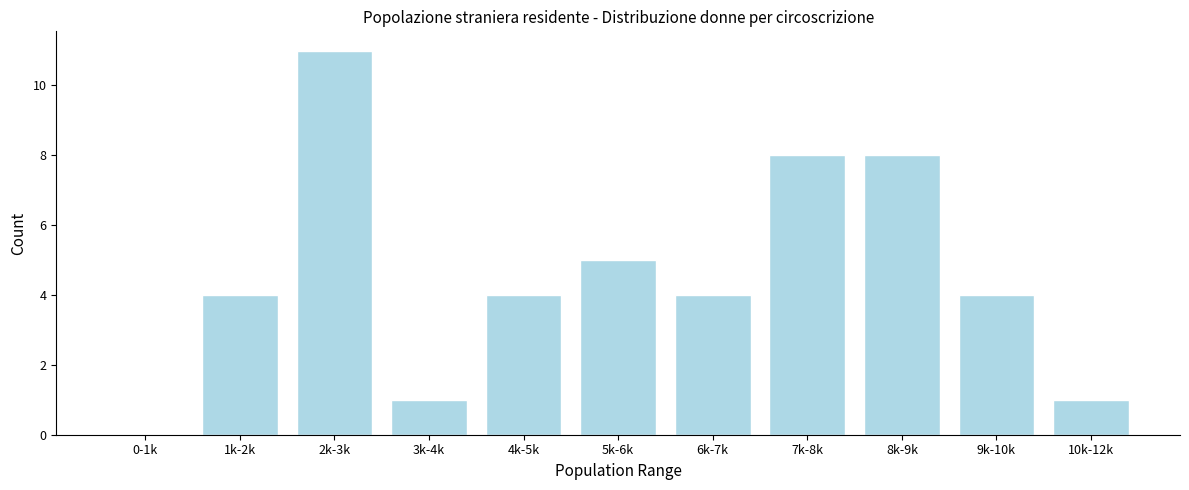

Reading right to left, transcribe all the data shown in this chart.

10k-12k=1	9k-10k=4	8k-9k=8	7k-8k=8	6k-7k=4	5k-6k=5	4k-5k=4	3k-4k=1	2k-3k=11	1k-2k=4	0-1k=0